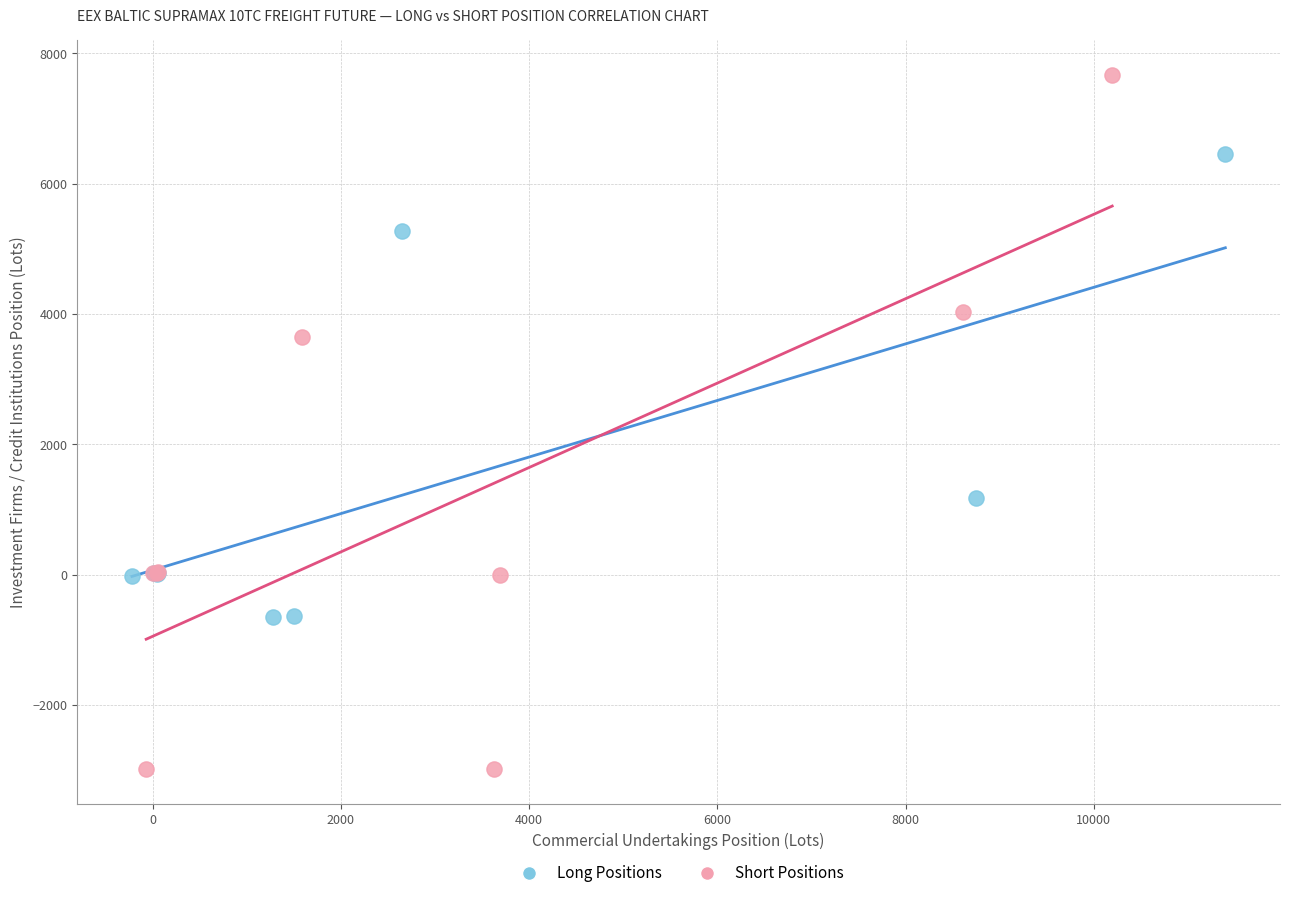

Which series has the largest Y range (max minus min)?

Short Positions